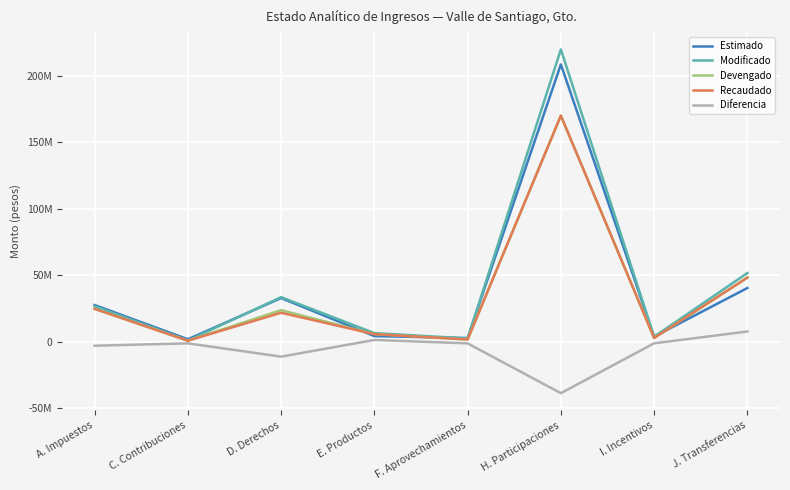

What position from the right is F. Aprovechamientos?

4